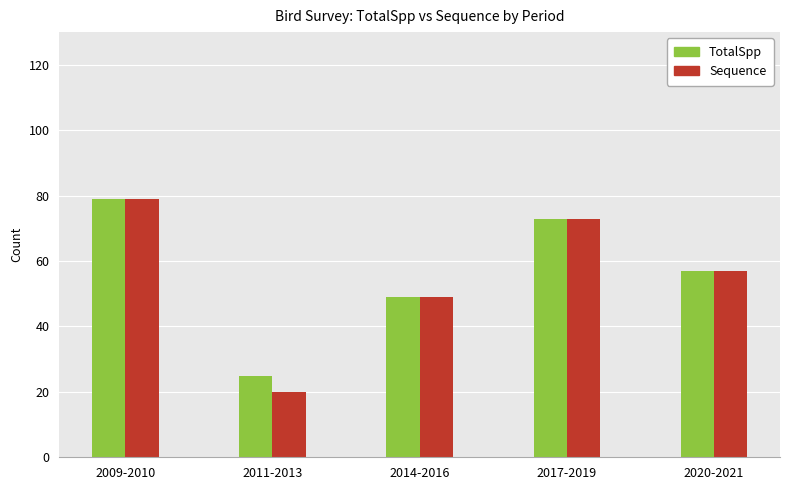

What is the total value across all series at 2020-2021?

114